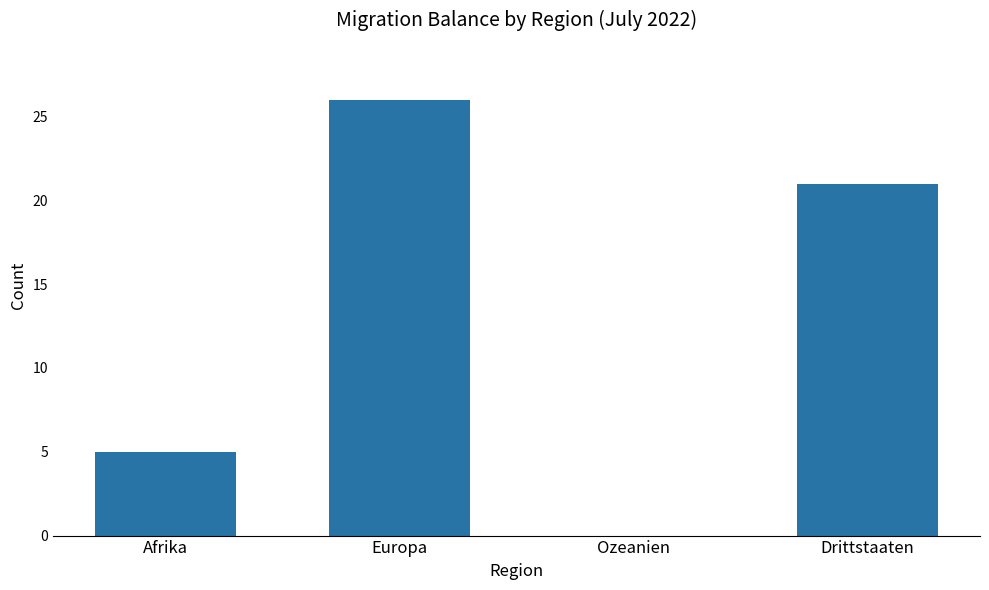

At which label does the data first exceed 21?

Europa